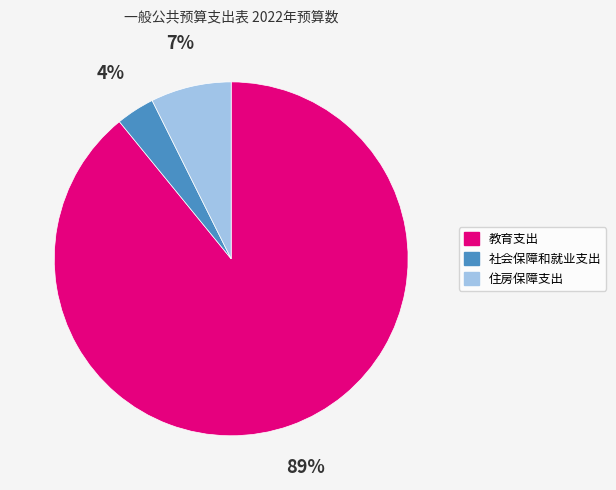

To the nearest percent, what percentage of the pie is 教育支出?

89%